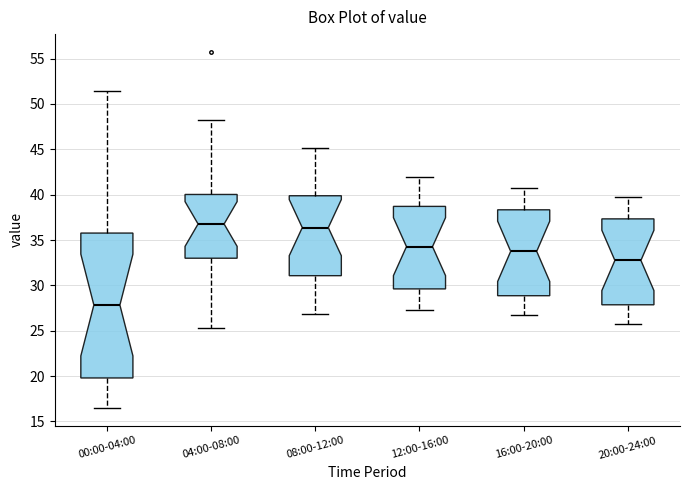

Reading left to right, read every box against the y-axis: the position of its median line, the range the box covers, and the ends of its whiskers. The values are not printed on the chart, so give them approximately, as read against the axis.

00:00-04:00: median 28.0, box 20.0 to 36.0, whiskers 16.5 to 51.5
04:00-08:00: median 37.0, box 33.0 to 40.0, whiskers 25.5 to 48.5
08:00-12:00: median 36.5, box 31.0 to 40.0, whiskers 27.0 to 45.0
12:00-16:00: median 34.5, box 29.5 to 38.5, whiskers 27.5 to 42.0
16:00-20:00: median 34.0, box 29.0 to 38.5, whiskers 26.5 to 41.0
20:00-24:00: median 33.0, box 28.0 to 37.5, whiskers 25.5 to 40.0